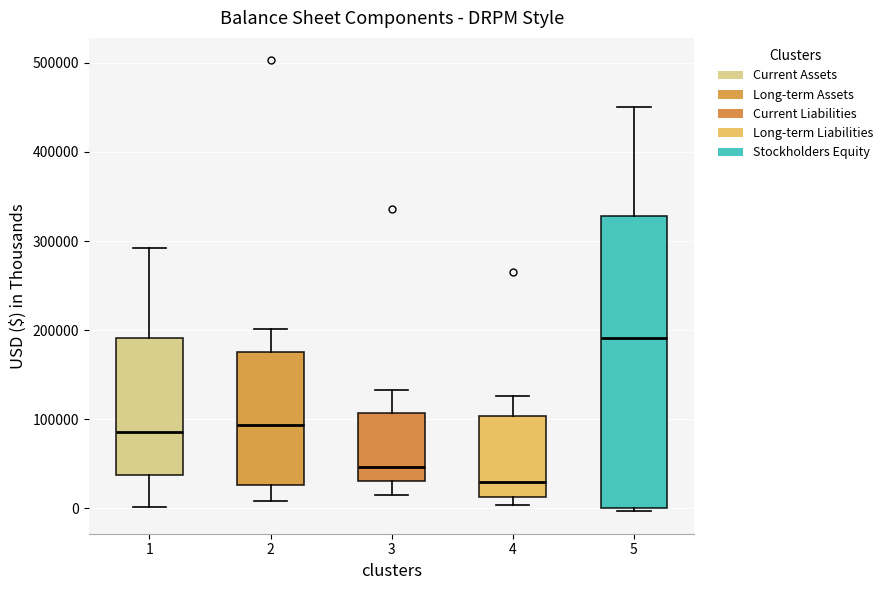

Reading left to right, read every box against the y-axis: the position of its median line, the range the box covers, and the ends of its whiskers. The values are not printed on the chart, so give them approximately, as read against the axis.

1: median 90000, box 40000 to 190000, whiskers 0 to 290000
2: median 90000, box 30000 to 180000, whiskers 10000 to 200000
3: median 50000, box 30000 to 110000, whiskers 20000 to 130000
4: median 30000, box 10000 to 100000, whiskers 0 to 130000
5: median 190000, box 0 to 330000, whiskers 0 (just below the box's lower edge) to 450000